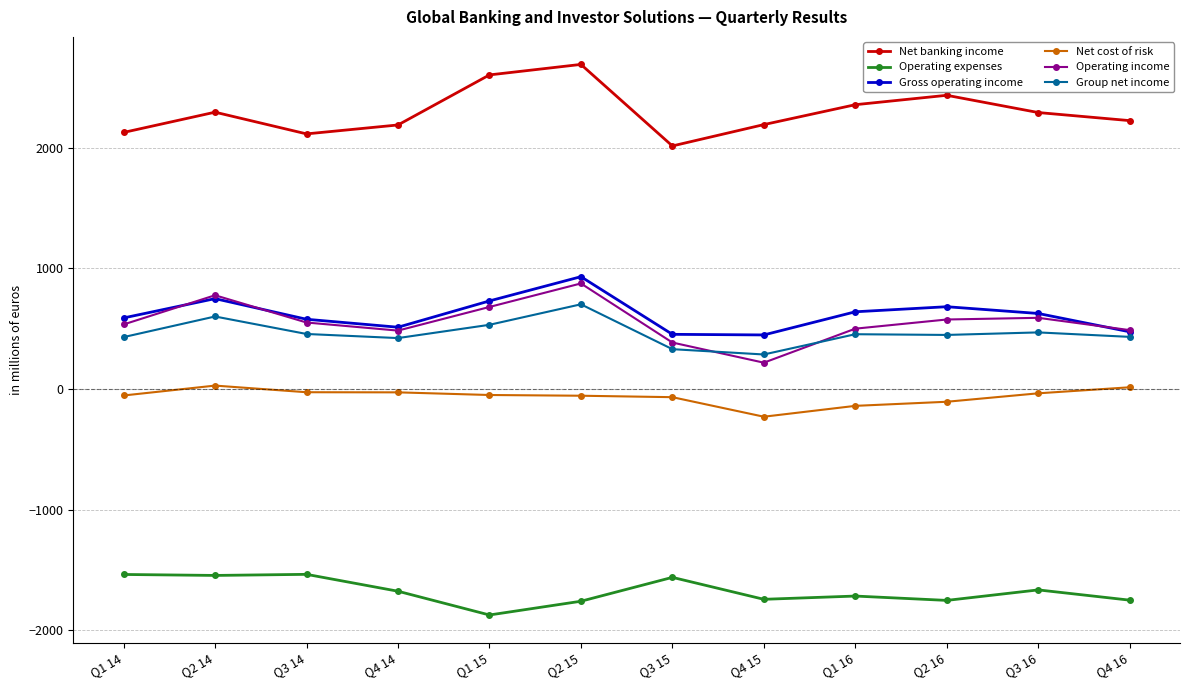

List the series in order of their peak value, highest first.

Net banking income, Gross operating income, Operating income, Group net income, Net cost of risk, Operating expenses